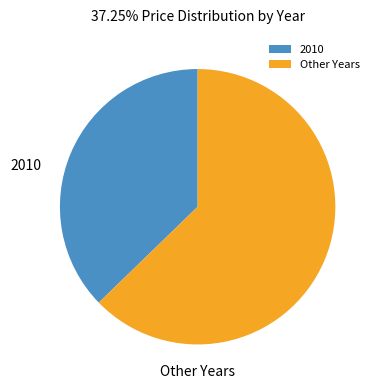

Approximately how many times larger is the value at Other Years compared to 2010?

1.7